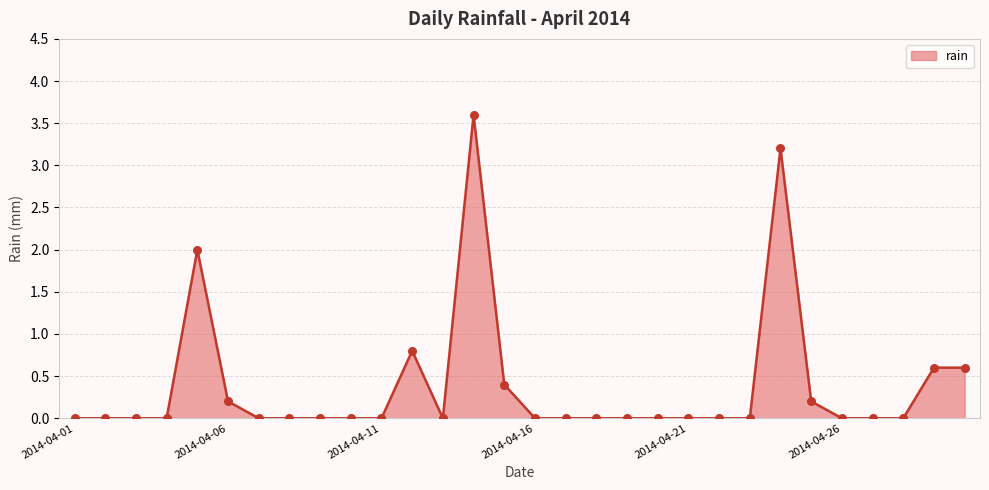

What is the maximum value shown in the chart?

3.6